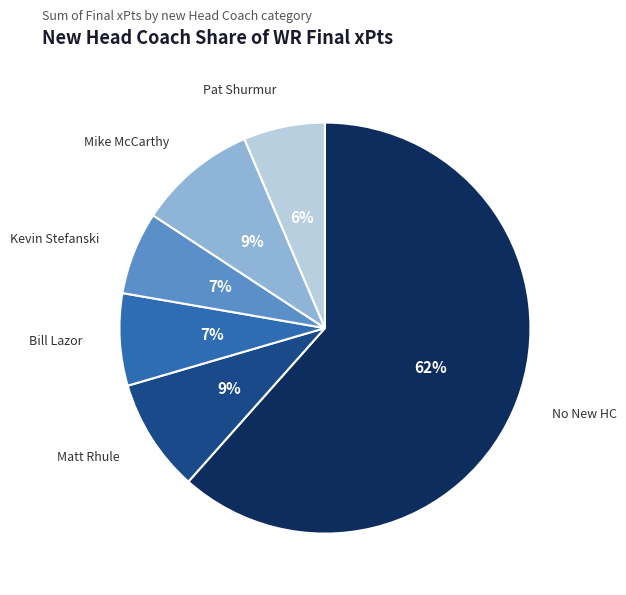

To the nearest percent, what is the average slice percentage?

17%